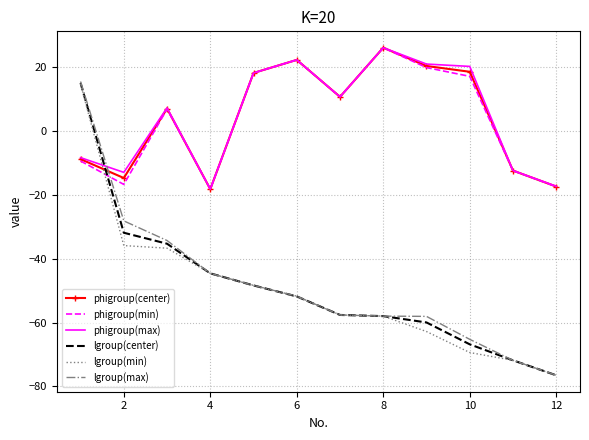

Which series ends up on top after the final intersection of phigroup(center) and lgroup(max)?

phigroup(center)